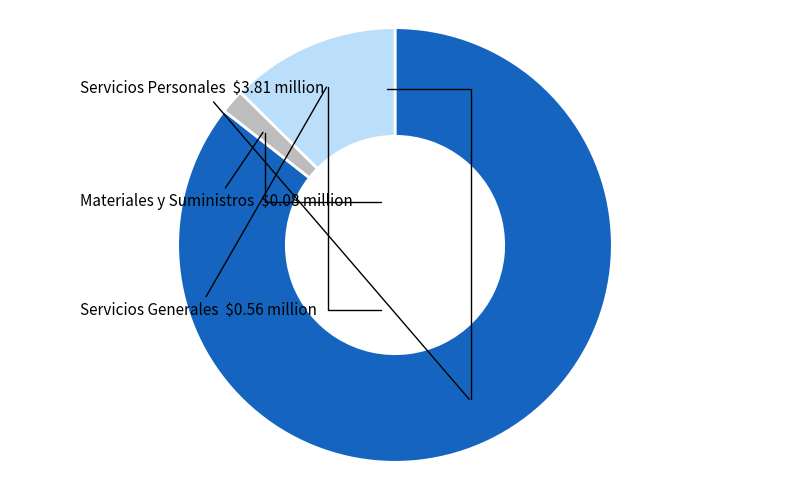

Is Servicios Personales the majority of the pie?

Yes